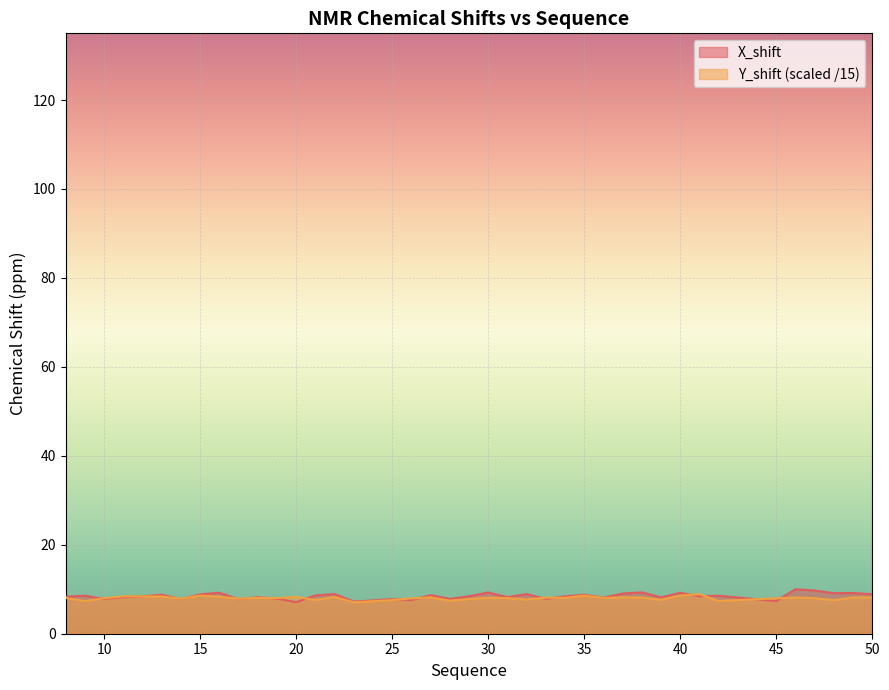

Which has a higher value, 19 or 16?

16